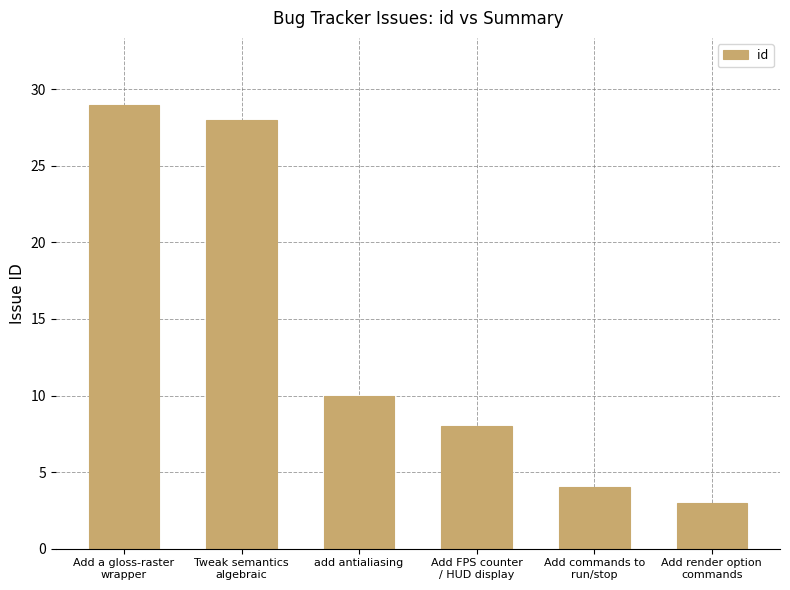

What is the approximate value at Add render option
commands?

3